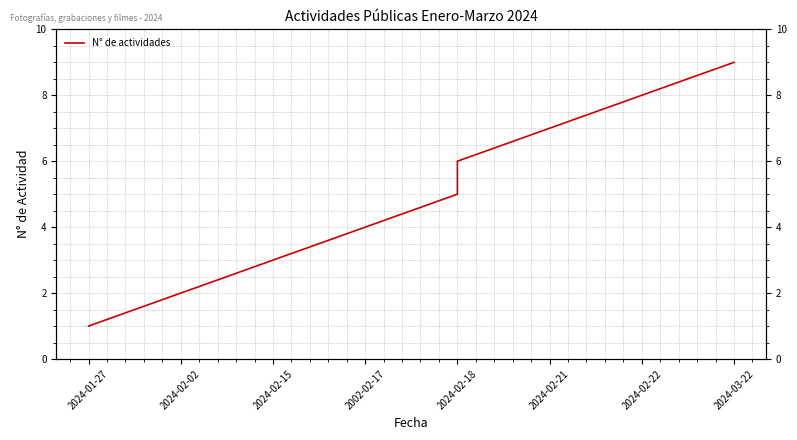

What is the label of the 1st point from the left?

2024-01-27